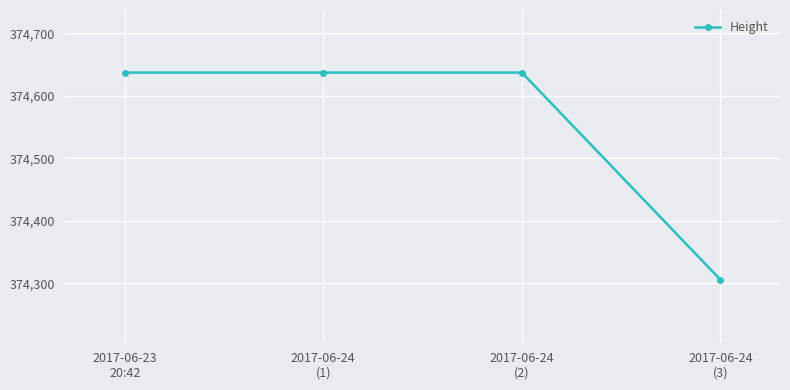

What is the value of the 3rd point from the left?

374637